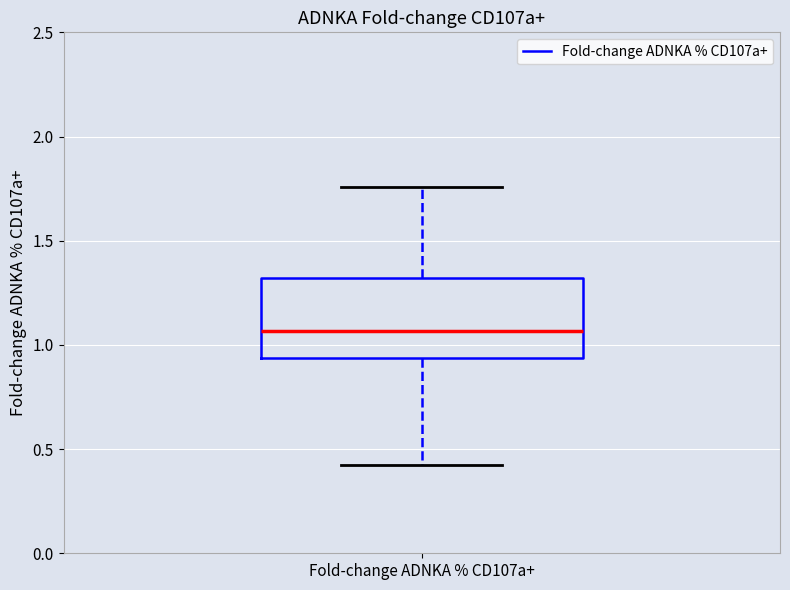

Read this box plot against the y-axis: the position of the median line, the range covered by the box, and the ends of both whiskers. The values are not printed on the chart, so give them approximately, as read against the axis.

median 1.05, box 0.95 to 1.30, whiskers 0.40 to 1.75